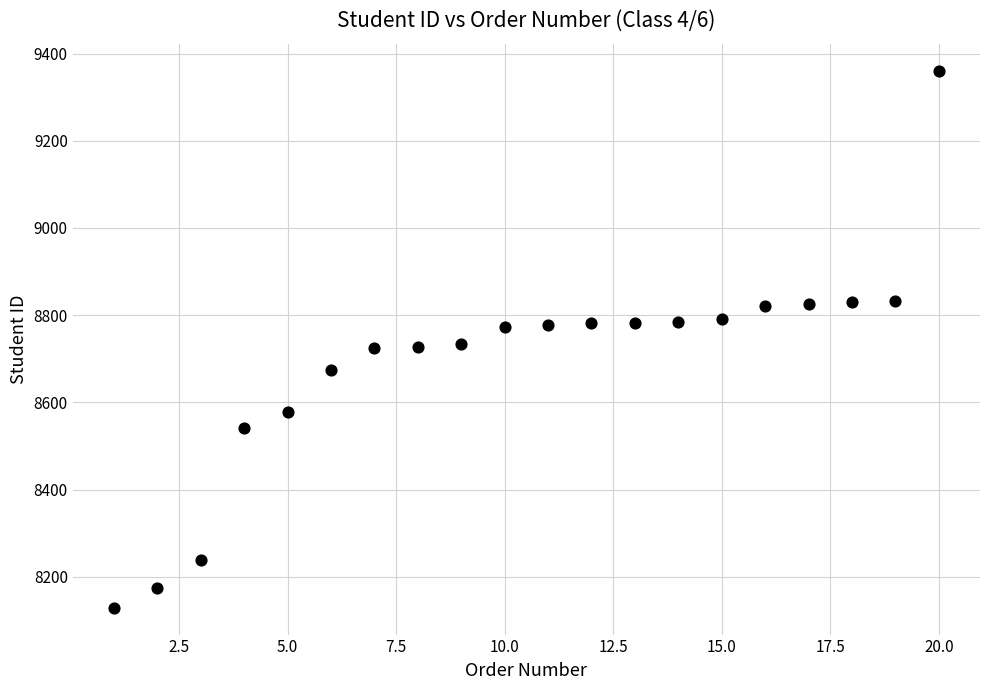

What is the range of Y values (max minus min)?

1232